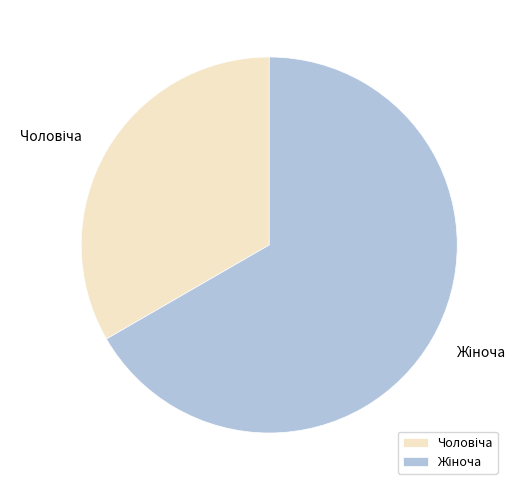

Is there a majority slice in this chart?

Yes